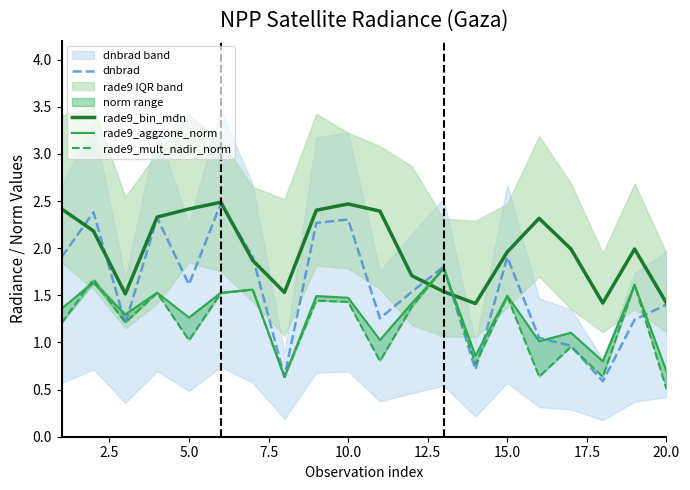

The dnbrad series shows 1.4 at 20.0. True or false?

True